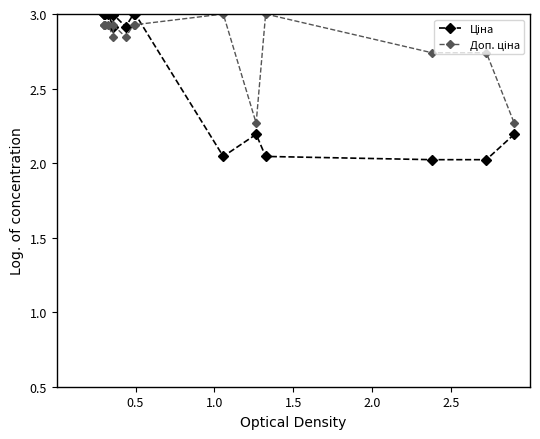

How many data points does each series have?

15